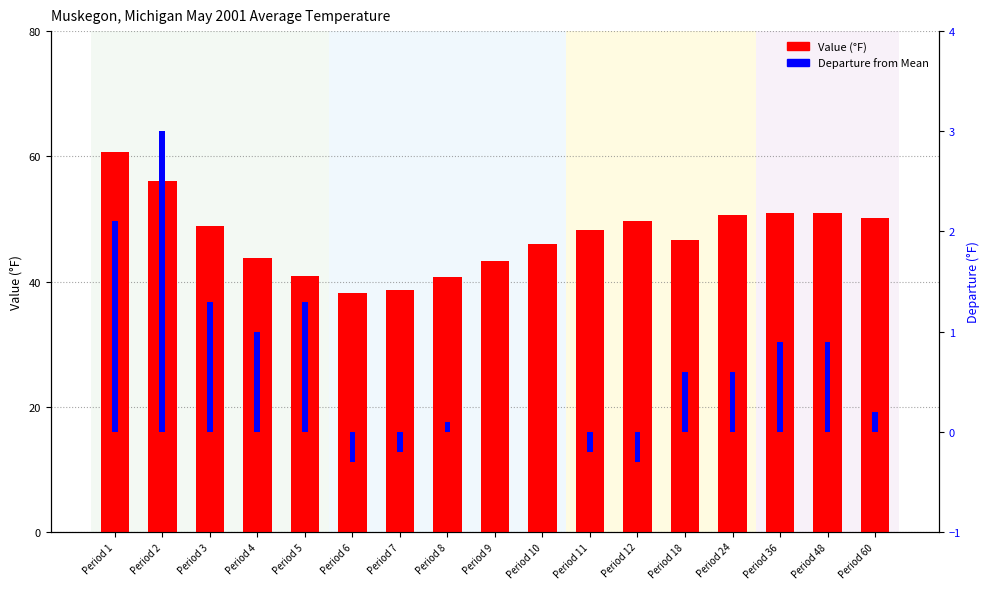

How many categories are shown in the chart?

17